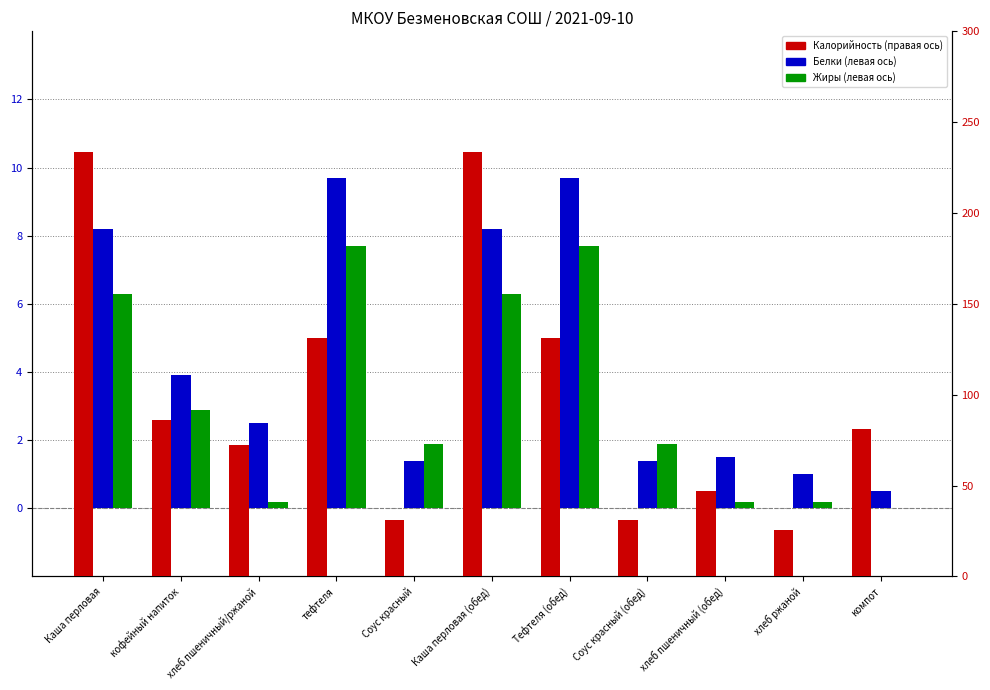

What is the lowest value of the Белки series?

0.5